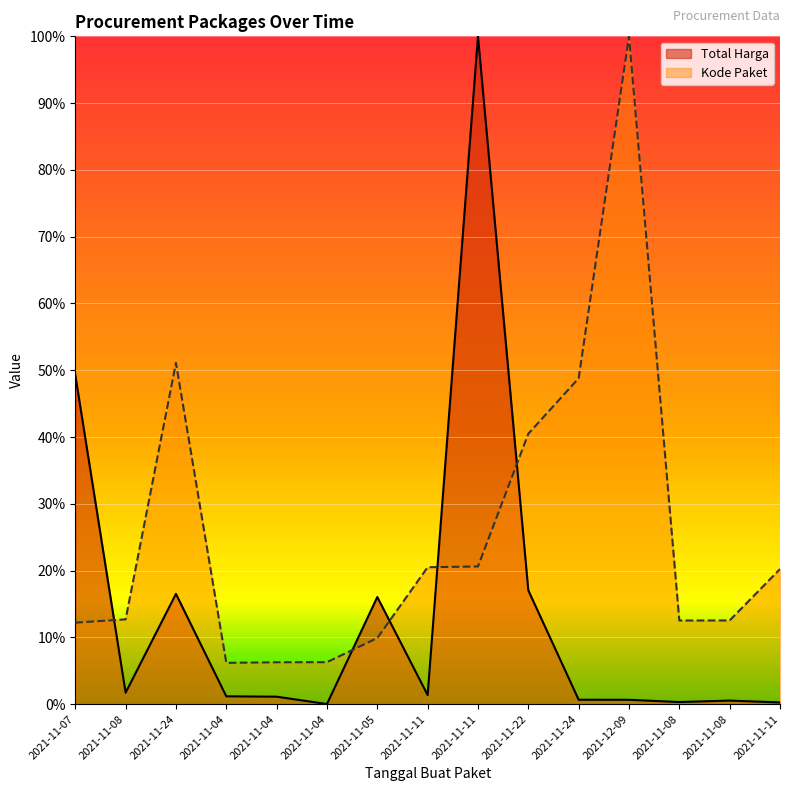

Reading left to right, extract all data points from this chart.

Total Harga: 2021-11-07=0.5	2021-11-08=0.0	2021-11-24=0.2	2021-11-04=0.0	2021-11-04=0.0	2021-11-04=0.0	2021-11-05=0.2	2021-11-11=0.0	2021-11-11=1.0	2021-11-22=0.2	2021-11-24=0.0	2021-12-09=0.0	2021-11-08=0.0	2021-11-08=0.0	2021-11-11=0.0
Kode Paket: 2021-11-07=0.1	2021-11-08=0.1	2021-11-24=0.5	2021-11-04=0.1	2021-11-04=0.1	2021-11-04=0.1	2021-11-05=0.1	2021-11-11=0.2	2021-11-11=0.2	2021-11-22=0.4	2021-11-24=0.5	2021-12-09=1.0	2021-11-08=0.1	2021-11-08=0.1	2021-11-11=0.2